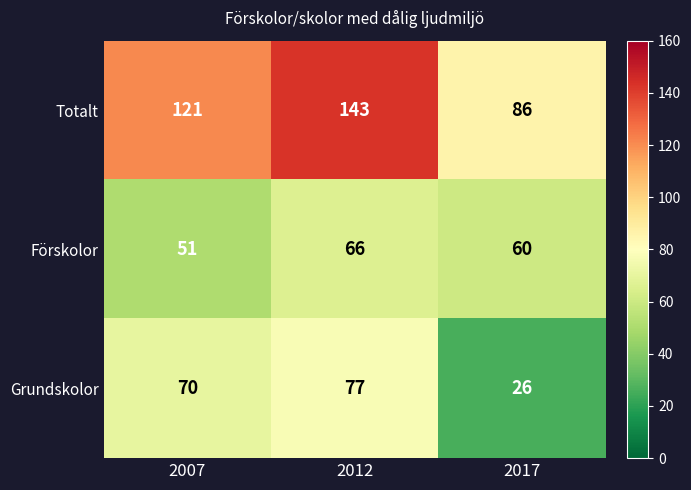

Reading left to right, extract all data points from this chart.

Totalt: 2007=121	2012=143	2017=86
Förskolor: 2007=51	2012=66	2017=60
Grundskolor: 2007=70	2012=77	2017=26